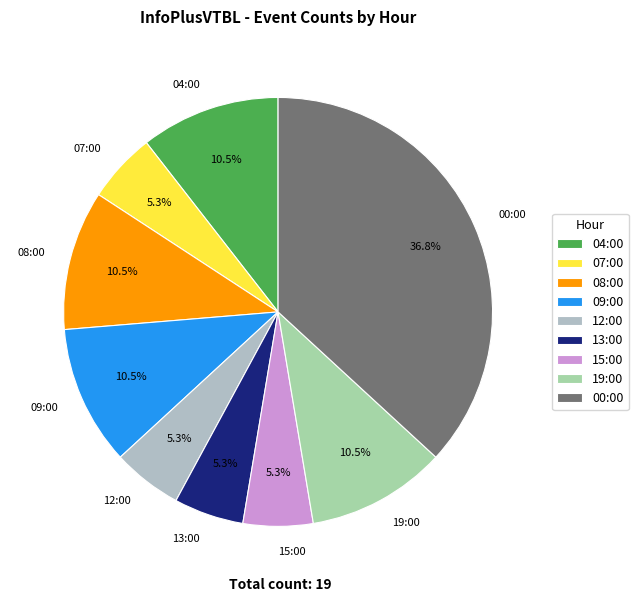

Between 15:00 and 19:00, which is larger?

19:00